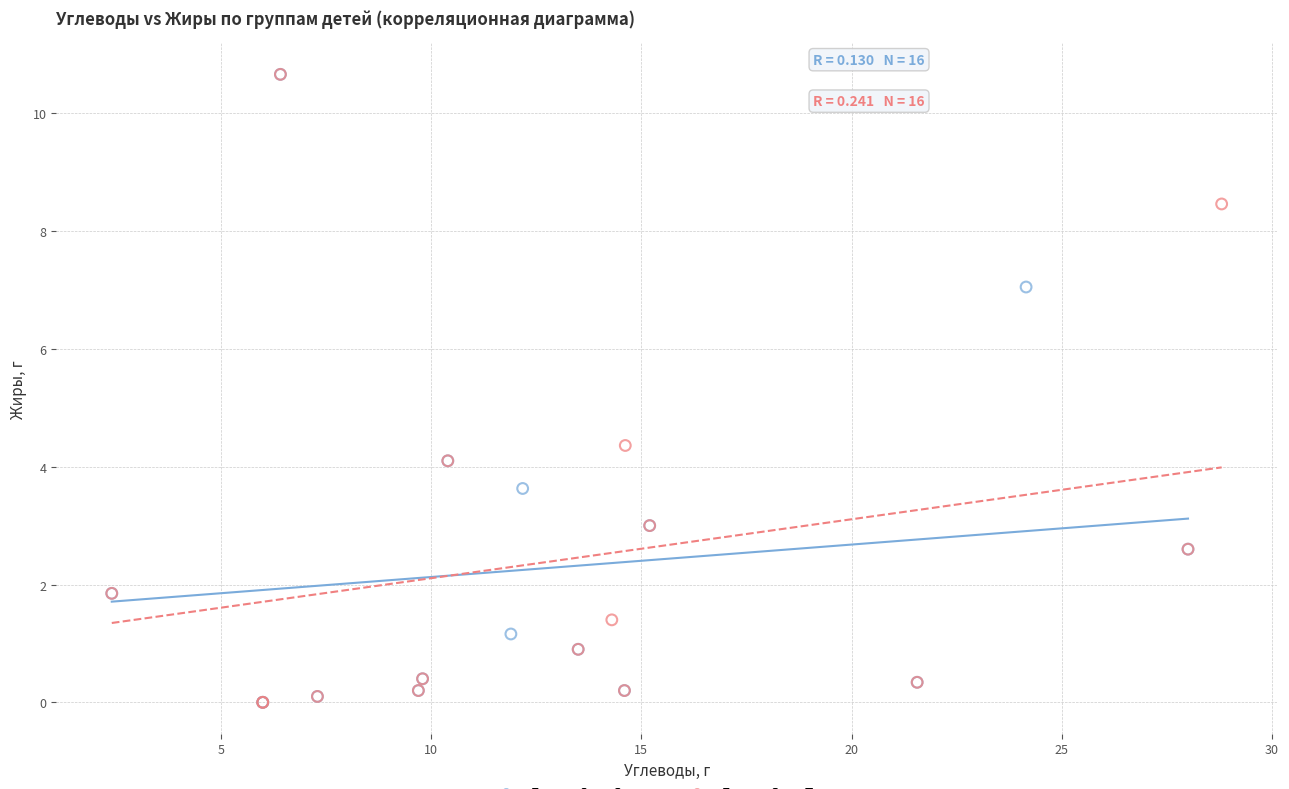

What are all the series names shown in the legend?

Дети с 2 до 3 лет, Дети с 3 до 7 лет